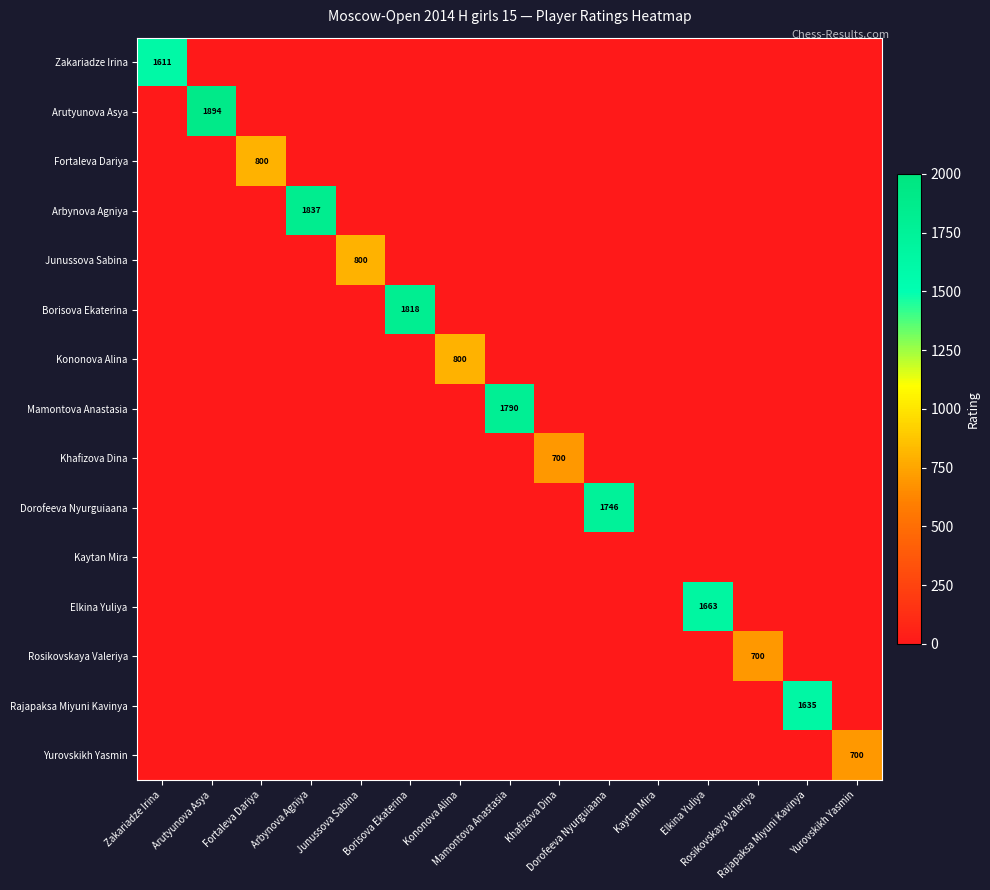

How many distinct data groups are displayed?

15